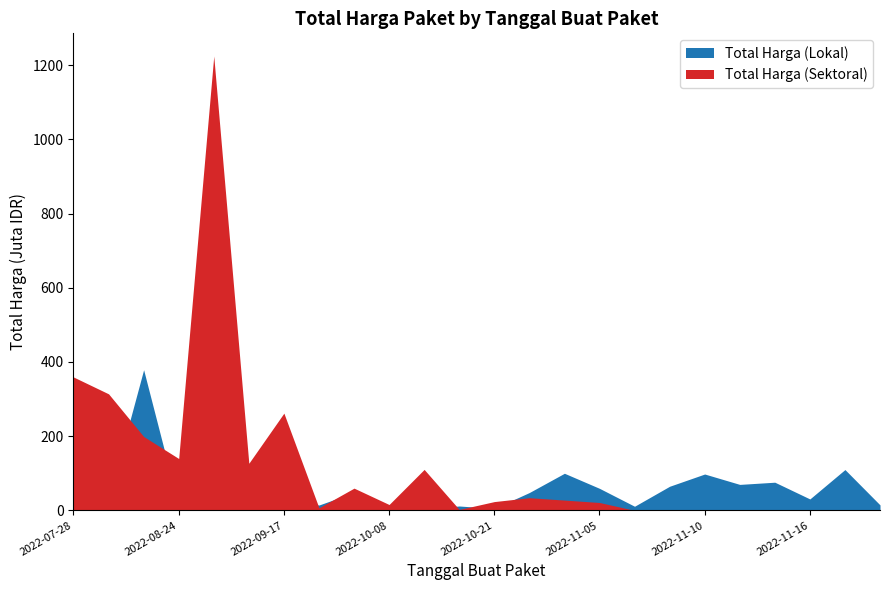

How many data points in Total Harga (Lokal) are less than 48?

12